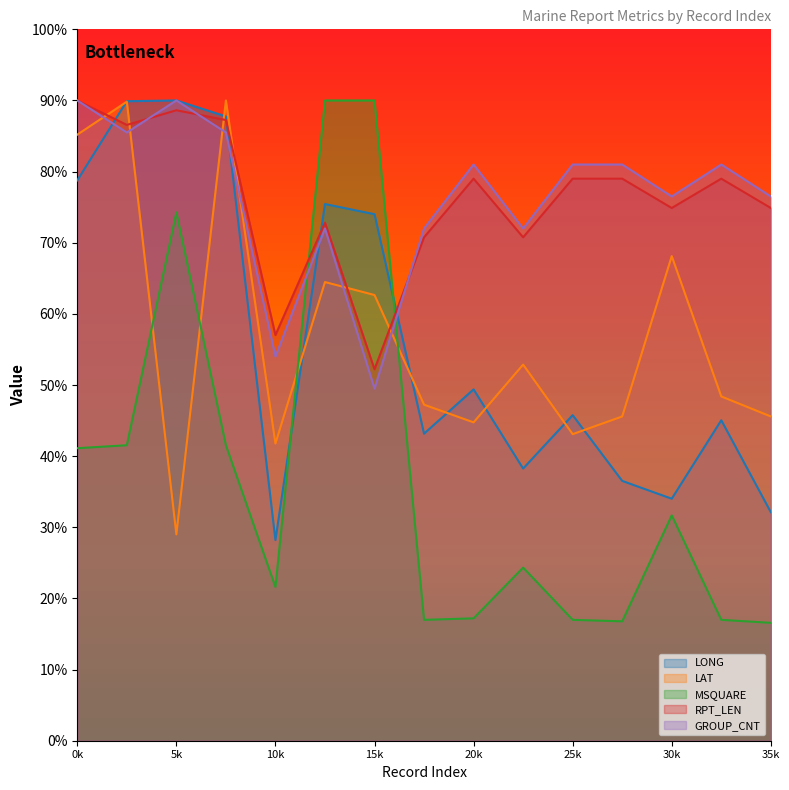

How many interior local valleys does the RPT_LEN series have?

5